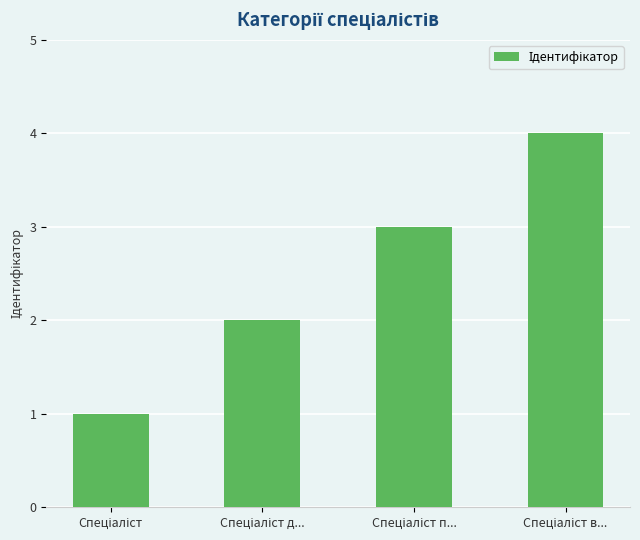

Count the number of categories in the chart.

4